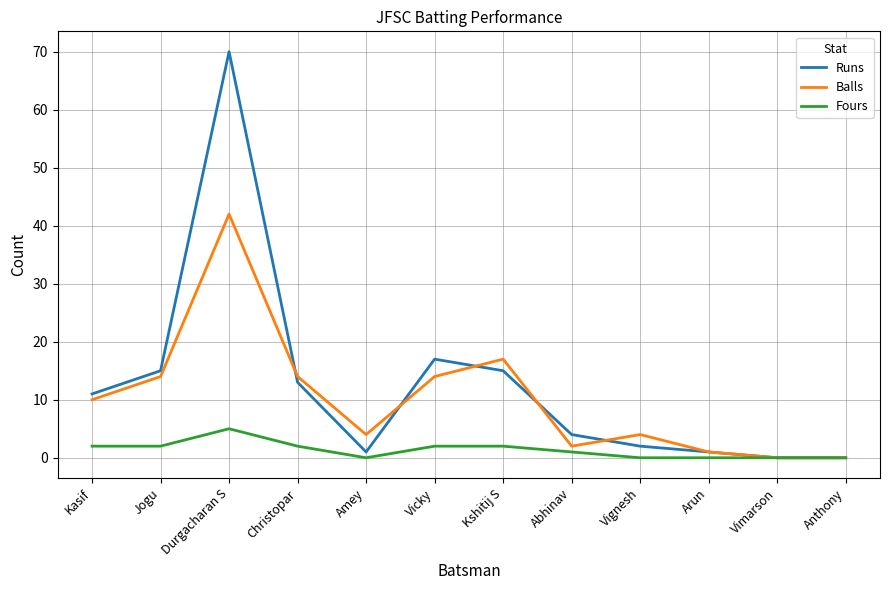

Which series has the largest total across all categories?

Runs